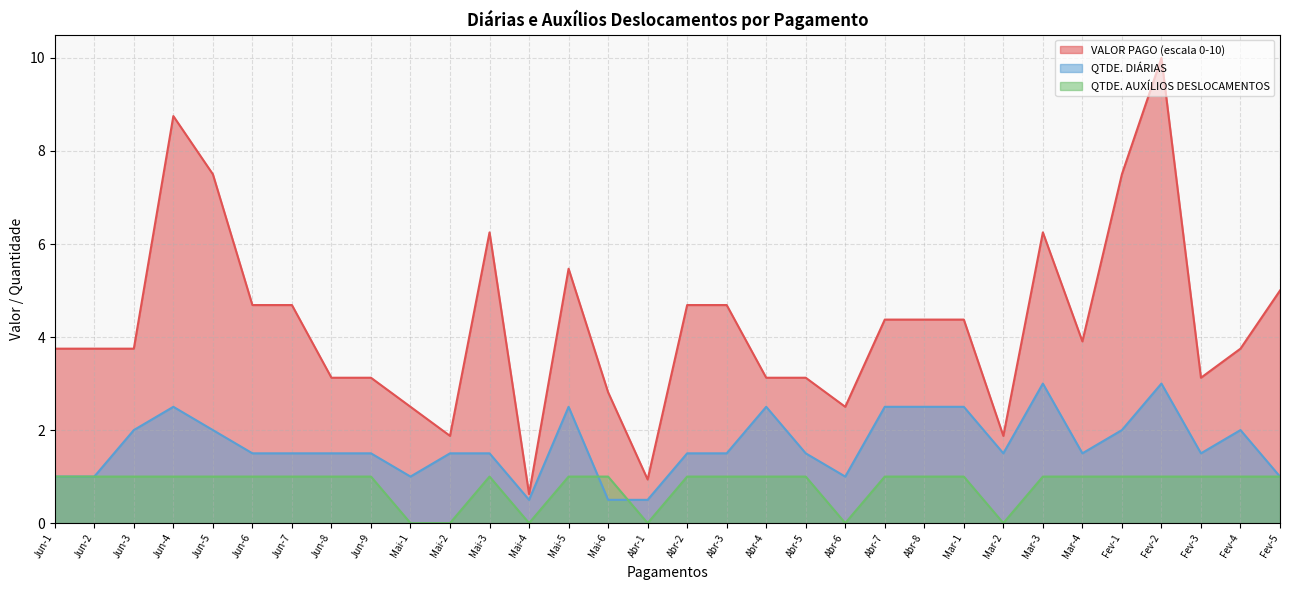

What is the approximate value of QTDE. DIÁRIAS at Mai-5?

2.5